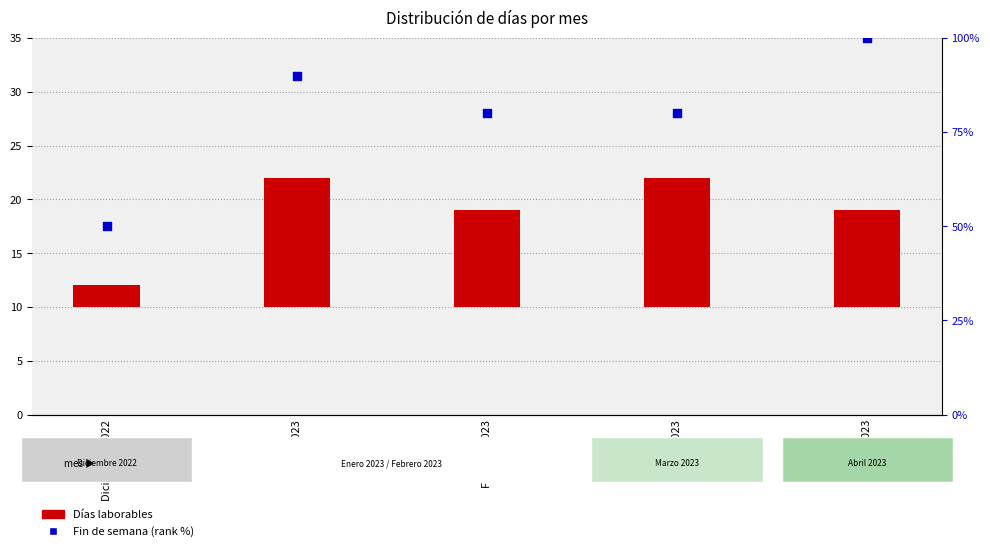

What is the change in value from Marzo 2023 to Abril 2023?

+20